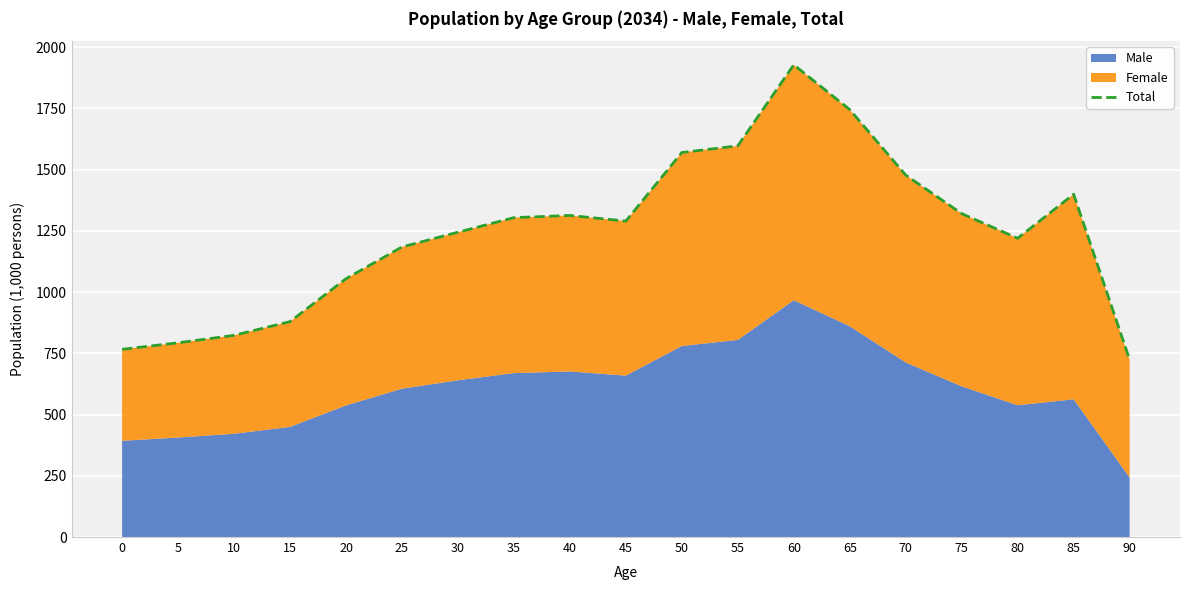

What is the maximum value shown in the chart?

1928.2